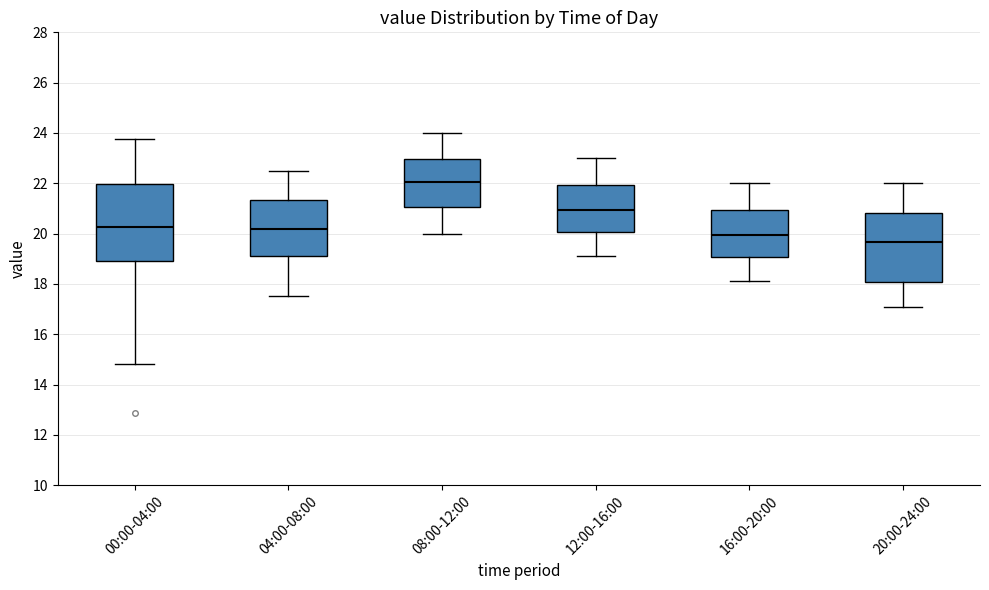

Which box is the tallest, from its lower edge to its upper edge?

00:00-04:00